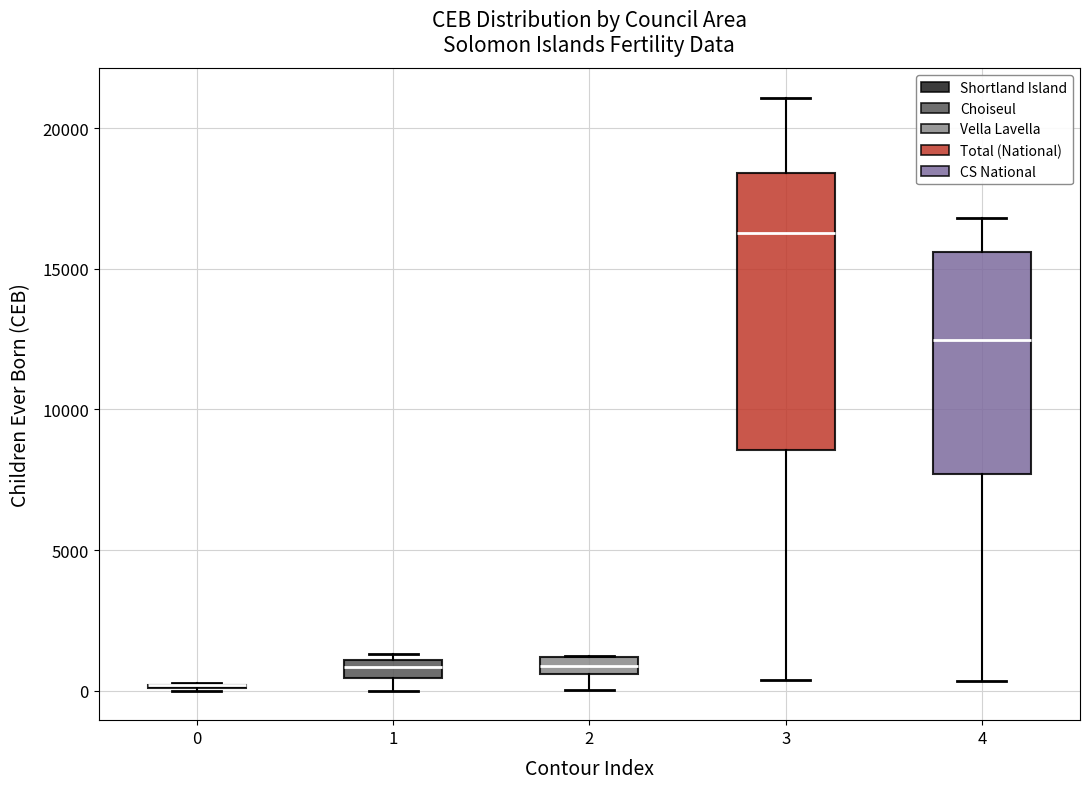

Where does the lower whisker of the box at x = 4 end on the y-axis? The values are not printed on the chart, so give them approximately, as read against the axis.

500